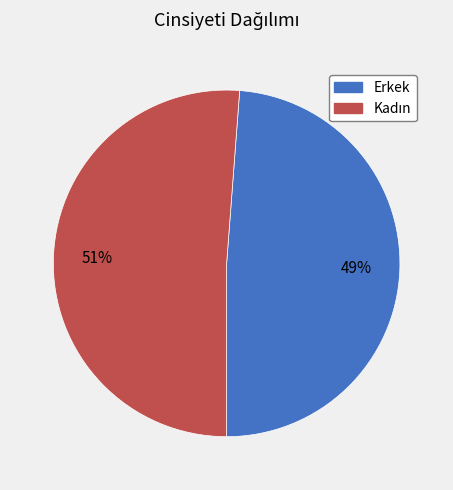

Is Erkek the majority of the pie?

No